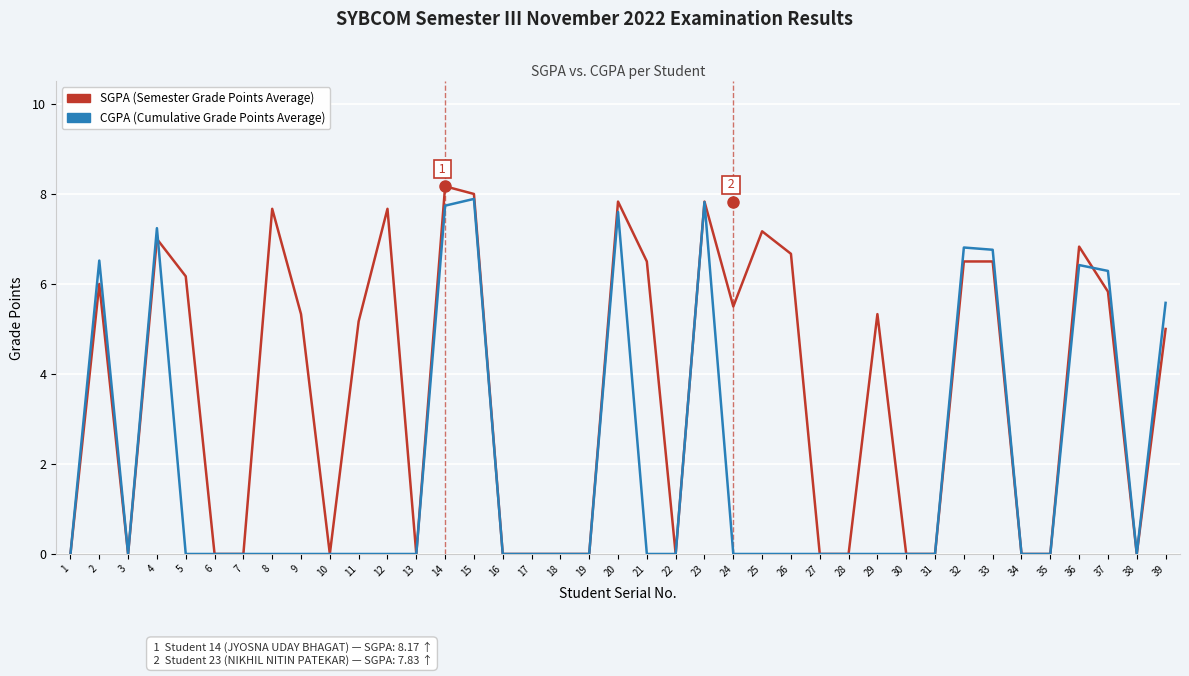

Reading right to left, list all the values displayed in this chart.

SGPA: 39=5.0	38=0.0	37=5.8	36=6.8	35=0.0	34=0.0	33=6.5	32=6.5	31=0.0	30=0.0	29=5.3	28=0.0	27=0.0	26=6.7	25=7.2	24=5.5	23=7.8	22=0.0	21=6.5	20=7.8	19=0.0	18=0.0	17=0.0	16=0.0	15=8.0	14=8.2	13=0.0	12=7.7	11=5.2	10=0.0	9=5.3	8=7.7	7=0.0	6=0.0	5=6.2	4=7.0	3=0.0	2=6.0	1=0.0
CGPA: 39=5.6	38=0.0	37=6.3	36=6.4	35=0.0	34=0.0	33=6.8	32=6.8	31=0.0	30=0.0	29=0.0	28=0.0	27=0.0	26=0.0	25=0.0	24=0.0	23=7.8	22=0.0	21=0.0	20=7.6	19=0.0	18=0.0	17=0.0	16=0.0	15=7.9	14=7.7	13=0.0	12=0.0	11=0.0	10=0.0	9=0.0	8=0.0	7=0.0	6=0.0	5=0.0	4=7.2	3=0.0	2=6.5	1=0.0